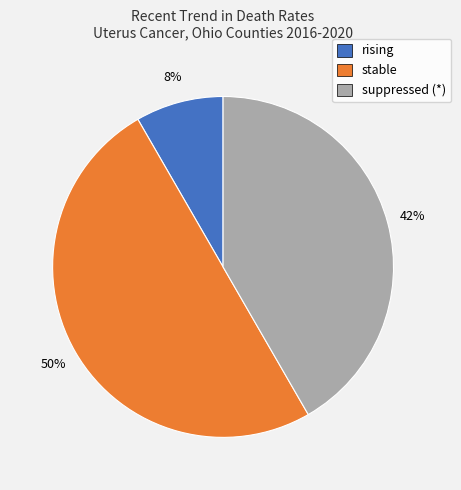

Is it true that rising is 8% of the pie?

True